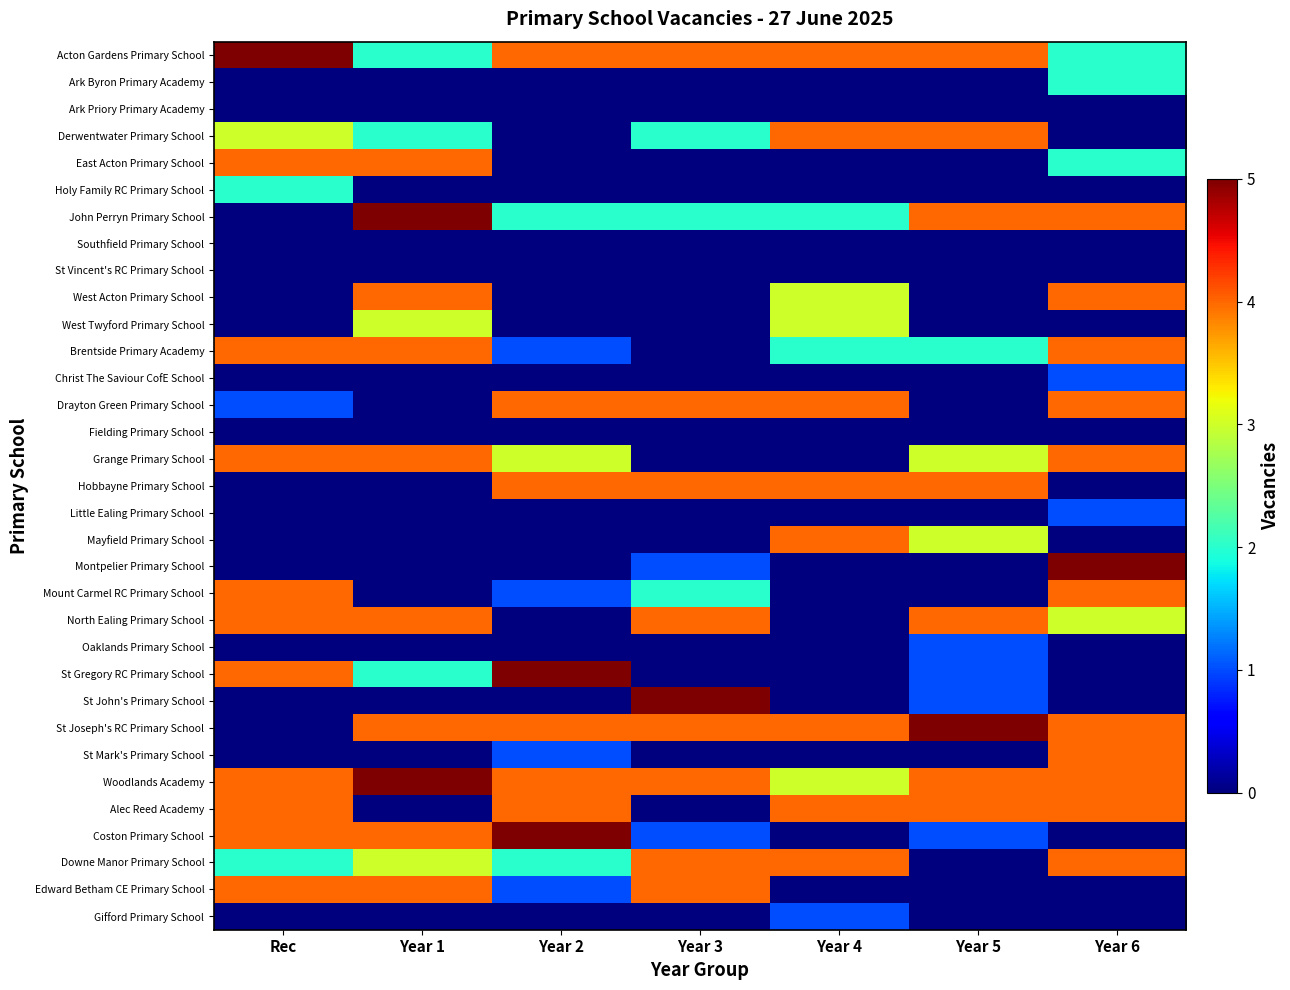

Reading left to right, what are all the values shown in this chart?

Acton Gardens Primary School: Rec=5	Year 1=2	Year 2=4	Year 3=4	Year 4=4	Year 5=4	Year 6=2
Ark Byron Primary Academy: Rec=0	Year 1=0	Year 2=0	Year 3=0	Year 4=0	Year 5=0	Year 6=2
Ark Priory Primary Academy: Rec=0	Year 1=0	Year 2=0	Year 3=0	Year 4=0	Year 5=0	Year 6=0
Derwentwater Primary School: Rec=3	Year 1=2	Year 2=0	Year 3=2	Year 4=4	Year 5=4	Year 6=0
East Acton Primary School: Rec=4	Year 1=4	Year 2=0	Year 3=0	Year 4=0	Year 5=0	Year 6=2
Holy Family RC Primary School: Rec=2	Year 1=0	Year 2=0	Year 3=0	Year 4=0	Year 5=0	Year 6=0
John Perryn Primary School: Rec=0	Year 1=5	Year 2=2	Year 3=2	Year 4=2	Year 5=4	Year 6=4
Southfield Primary School: Rec=0	Year 1=0	Year 2=0	Year 3=0	Year 4=0	Year 5=0	Year 6=0
St Vincent's RC Primary School: Rec=0	Year 1=0	Year 2=0	Year 3=0	Year 4=0	Year 5=0	Year 6=0
West Acton Primary School: Rec=0	Year 1=4	Year 2=0	Year 3=0	Year 4=3	Year 5=0	Year 6=4
West Twyford Primary School: Rec=0	Year 1=3	Year 2=0	Year 3=0	Year 4=3	Year 5=0	Year 6=0
Brentside Primary Academy: Rec=4	Year 1=4	Year 2=1	Year 3=0	Year 4=2	Year 5=2	Year 6=4
Christ The Saviour CofE School: Rec=0	Year 1=0	Year 2=0	Year 3=0	Year 4=0	Year 5=0	Year 6=1
Drayton Green Primary School: Rec=1	Year 1=0	Year 2=4	Year 3=4	Year 4=4	Year 5=0	Year 6=4
Fielding Primary School: Rec=0	Year 1=0	Year 2=0	Year 3=0	Year 4=0	Year 5=0	Year 6=0
Grange Primary School: Rec=4	Year 1=4	Year 2=3	Year 3=0	Year 4=0	Year 5=3	Year 6=4
Hobbayne Primary School: Rec=0	Year 1=0	Year 2=4	Year 3=4	Year 4=4	Year 5=4	Year 6=0
Little Ealing Primary School: Rec=0	Year 1=0	Year 2=0	Year 3=0	Year 4=0	Year 5=0	Year 6=1
Mayfield Primary School: Rec=0	Year 1=0	Year 2=0	Year 3=0	Year 4=4	Year 5=3	Year 6=0
Montpelier Primary School: Rec=0	Year 1=0	Year 2=0	Year 3=1	Year 4=0	Year 5=0	Year 6=5
Mount Carmel RC Primary School: Rec=4	Year 1=0	Year 2=1	Year 3=2	Year 4=0	Year 5=0	Year 6=4
North Ealing Primary School: Rec=4	Year 1=4	Year 2=0	Year 3=4	Year 4=0	Year 5=4	Year 6=3
Oaklands Primary School: Rec=0	Year 1=0	Year 2=0	Year 3=0	Year 4=0	Year 5=1	Year 6=0
St Gregory RC Primary School: Rec=4	Year 1=2	Year 2=5	Year 3=0	Year 4=0	Year 5=1	Year 6=0
St John's Primary School: Rec=0	Year 1=0	Year 2=0	Year 3=5	Year 4=0	Year 5=1	Year 6=0
St Joseph's RC Primary School: Rec=0	Year 1=4	Year 2=4	Year 3=4	Year 4=4	Year 5=5	Year 6=4
St Mark's Primary School: Rec=0	Year 1=0	Year 2=1	Year 3=0	Year 4=0	Year 5=0	Year 6=4
Woodlands Academy: Rec=4	Year 1=5	Year 2=4	Year 3=4	Year 4=3	Year 5=4	Year 6=4
Alec Reed Academy: Rec=4	Year 1=0	Year 2=4	Year 3=0	Year 4=4	Year 5=4	Year 6=4
Coston Primary School: Rec=4	Year 1=4	Year 2=5	Year 3=1	Year 4=0	Year 5=1	Year 6=0
Downe Manor Primary School: Rec=2	Year 1=3	Year 2=2	Year 3=4	Year 4=4	Year 5=0	Year 6=4
Edward Betham CE Primary School: Rec=4	Year 1=4	Year 2=1	Year 3=4	Year 4=0	Year 5=0	Year 6=0
Gifford Primary School: Rec=0	Year 1=0	Year 2=0	Year 3=0	Year 4=1	Year 5=0	Year 6=0